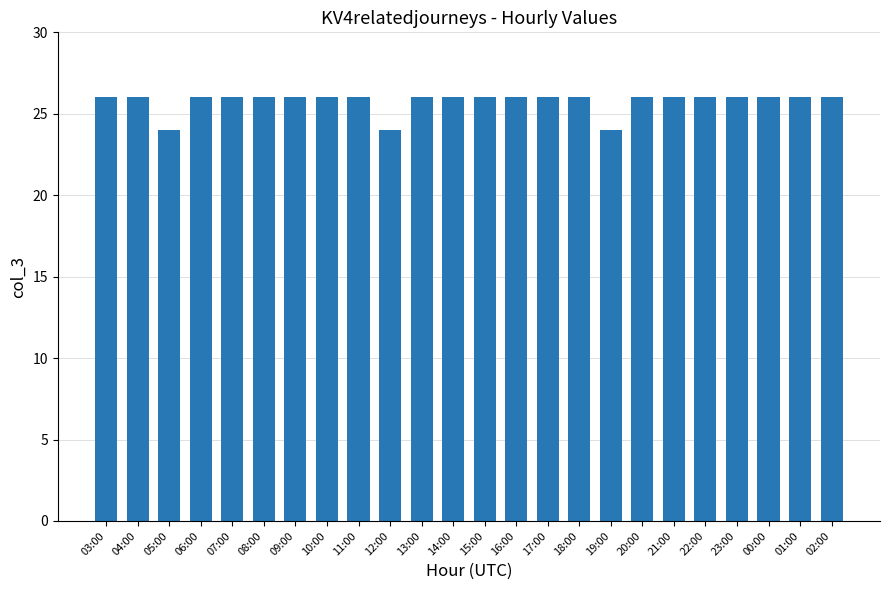

What is the greatest value displayed?

26